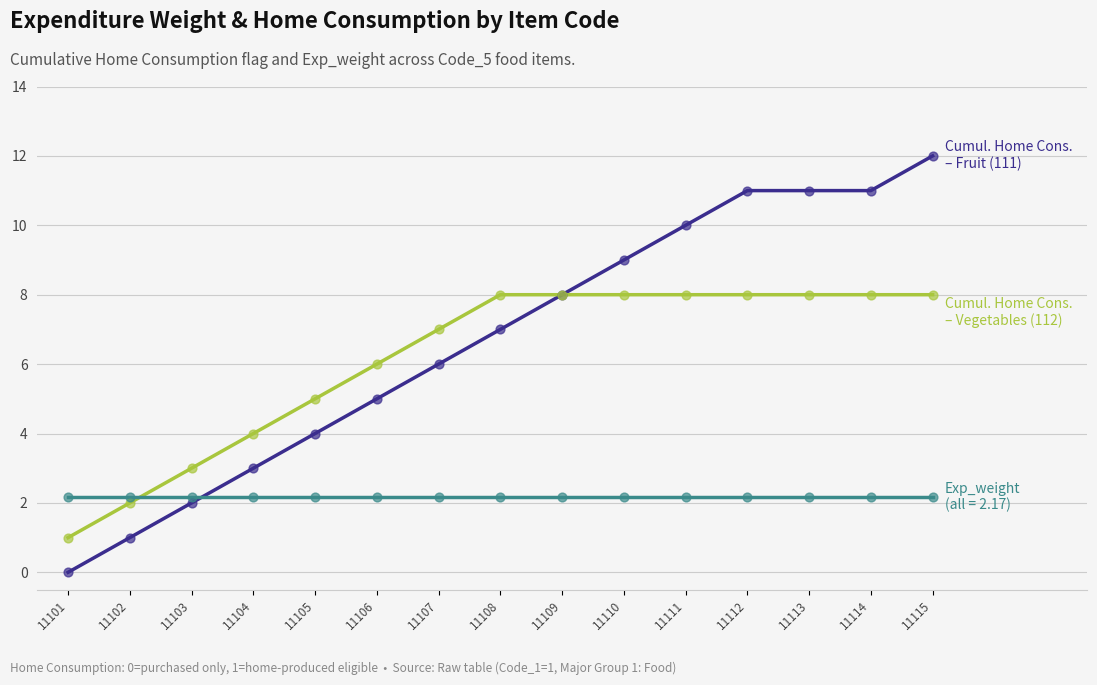

What is the difference between the highest and lowest values at 11106?

3.8